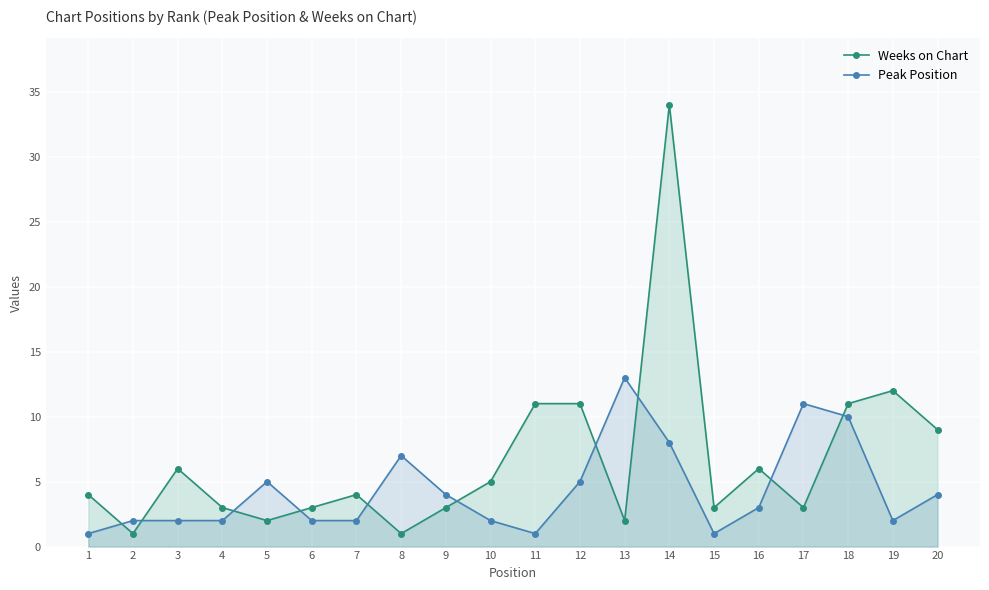

Is it true that Weeks on Chart equals 4 at 12?

False